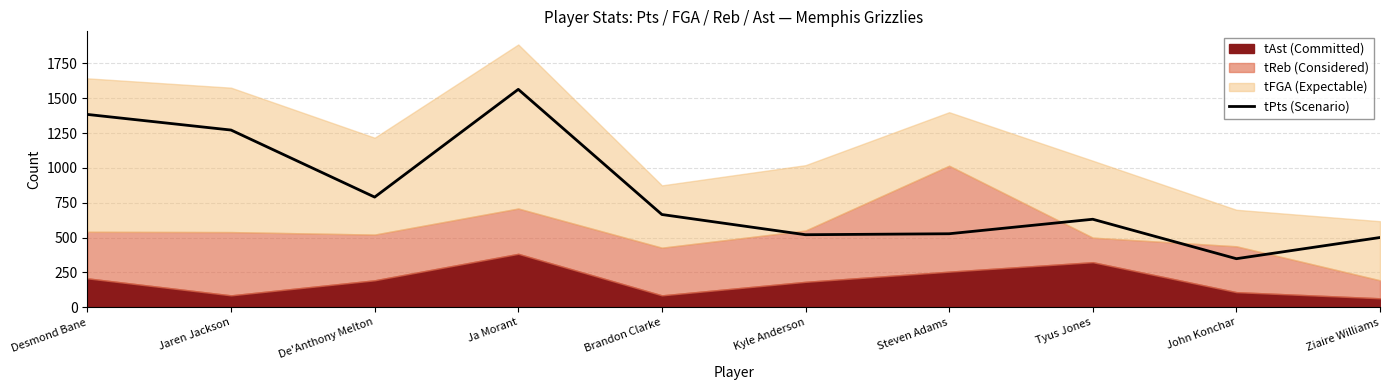

What is the approximate value at Brandon Clarke?

666